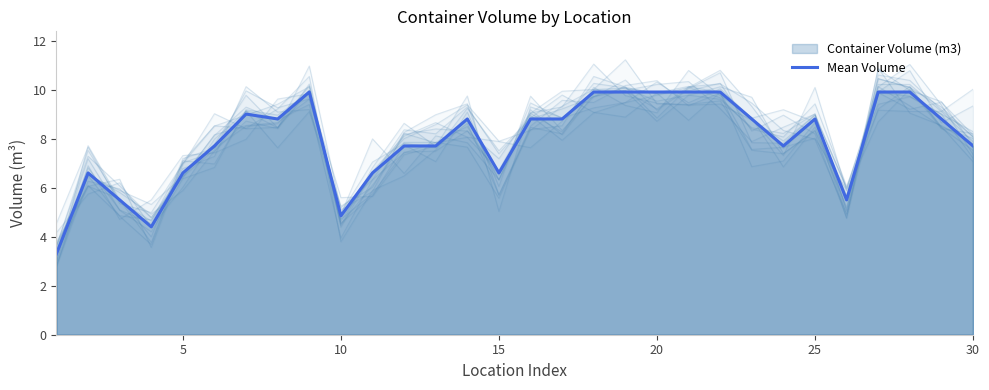

What is the highest value of the Mean Volume series?

9.9